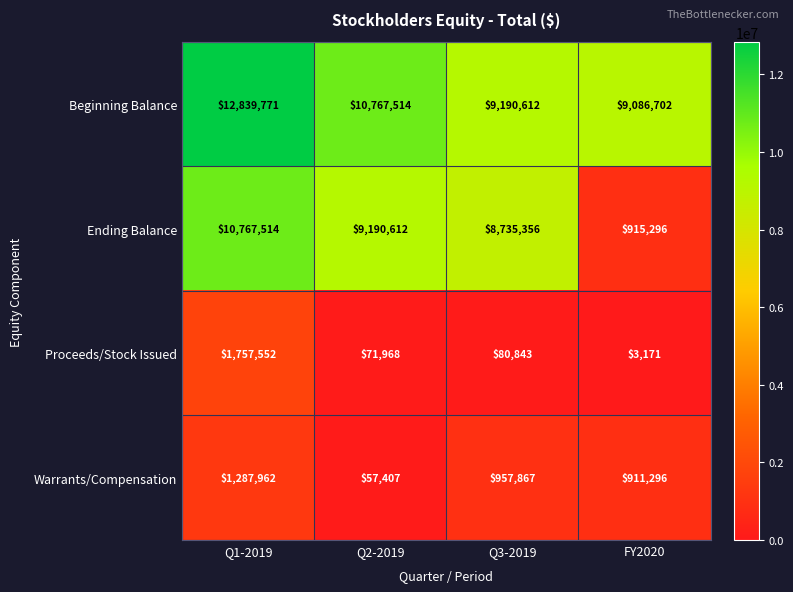

Which series has the widest spread of values?

Ending Balance